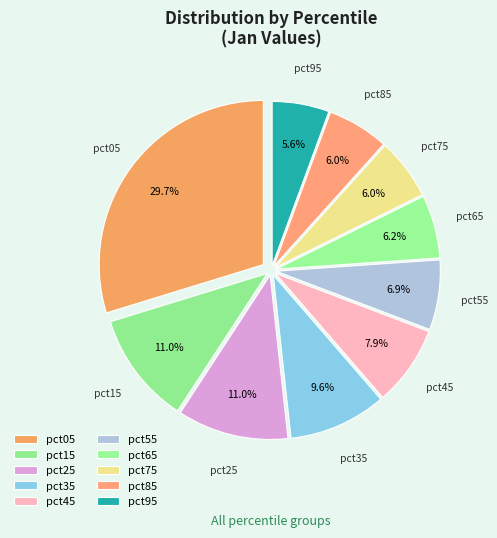

Does any single category account for the majority?

No